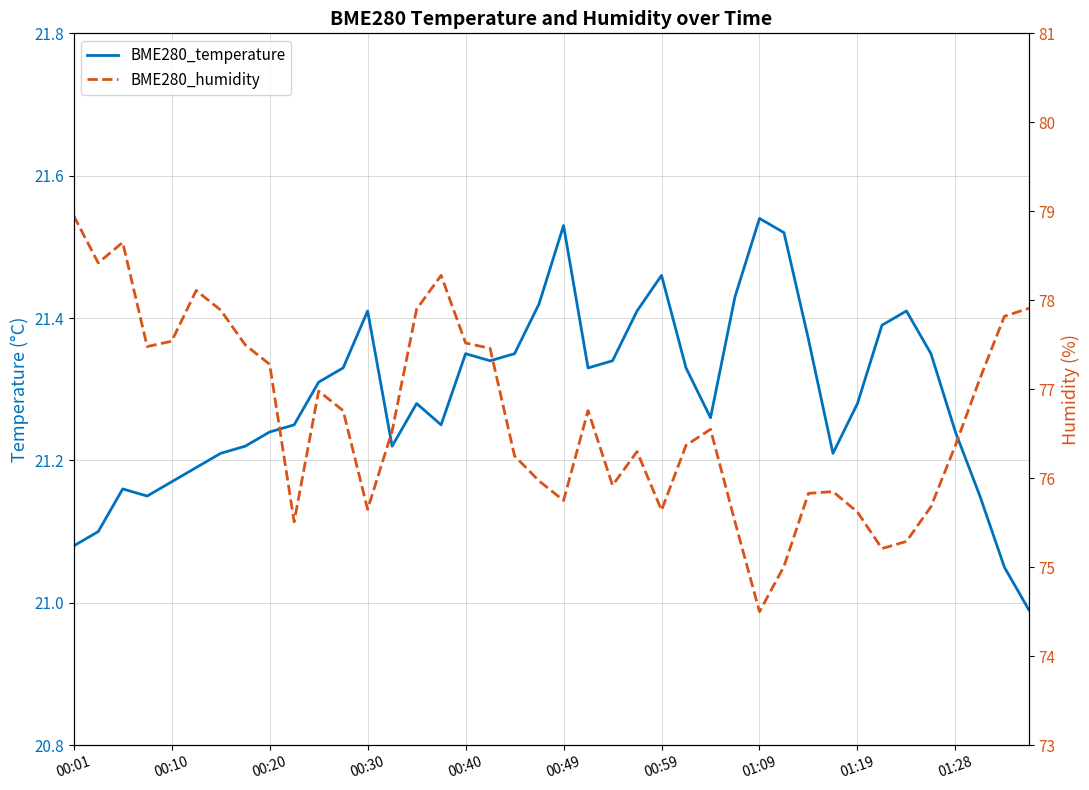

Does the chart have visible grid lines?

Yes